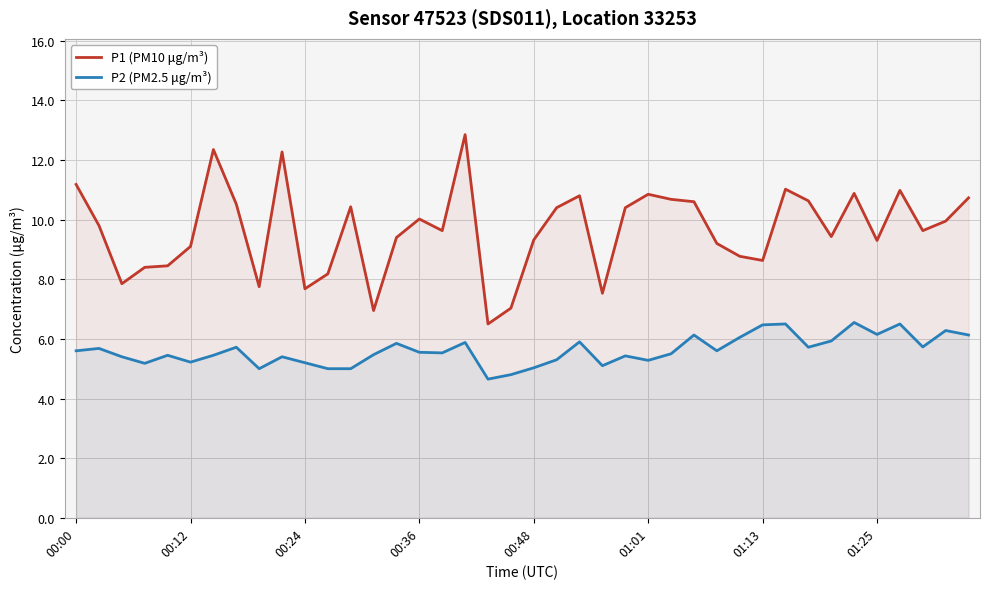

Rank the series by their maximum value, from highest to lowest.

P1 (PM10 μg/m³), P2 (PM2.5 μg/m³)